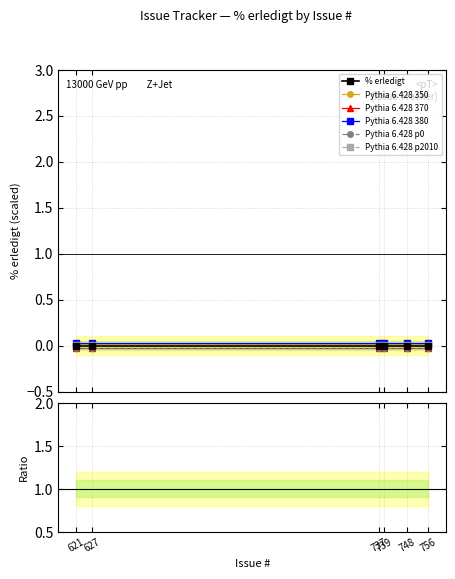

Reading left to right, what are all the values shown in this chart?

% erledigt: 621=0.0	627=0.0	737=0.0	739=0.0	748=0.0	756=0.0
Pythia 6.428 350: 621=0.0	627=0.0	737=0.0	739=0.0	748=0.0	756=0.0
Pythia 6.428 370: 621=-0.0	627=-0.0	737=-0.0	739=-0.0	748=-0.0	756=-0.0
Pythia 6.428 380: 621=0.0	627=0.0	737=0.0	739=0.0	748=0.0	756=0.0
Pythia 6.428 p0: 621=-0.0	627=-0.0	737=-0.0	739=-0.0	748=-0.0	756=-0.0
Pythia 6.428 p2010: 621=0.0	627=0.0	737=0.0	739=0.0	748=0.0	756=0.0